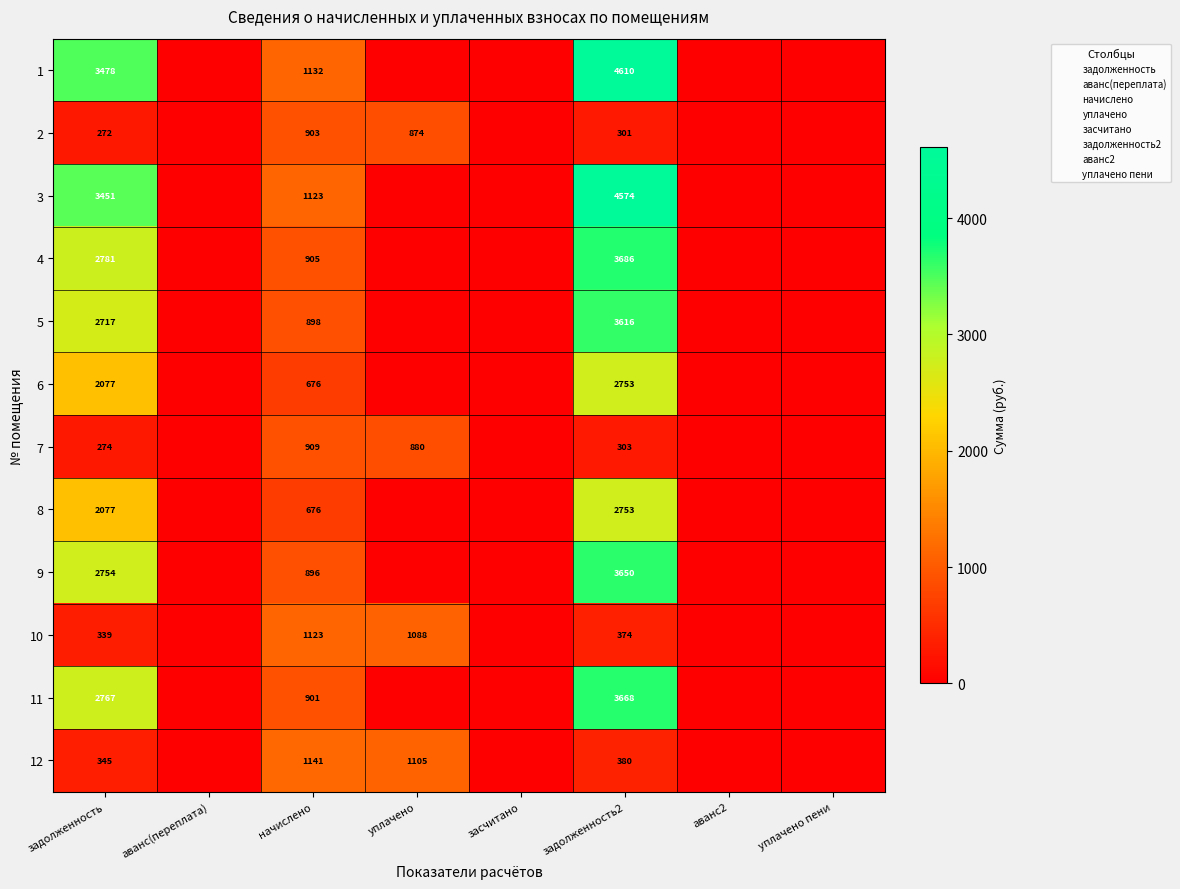

The value of 9 at аванс(переплата) is 2411.8. True or false?

False